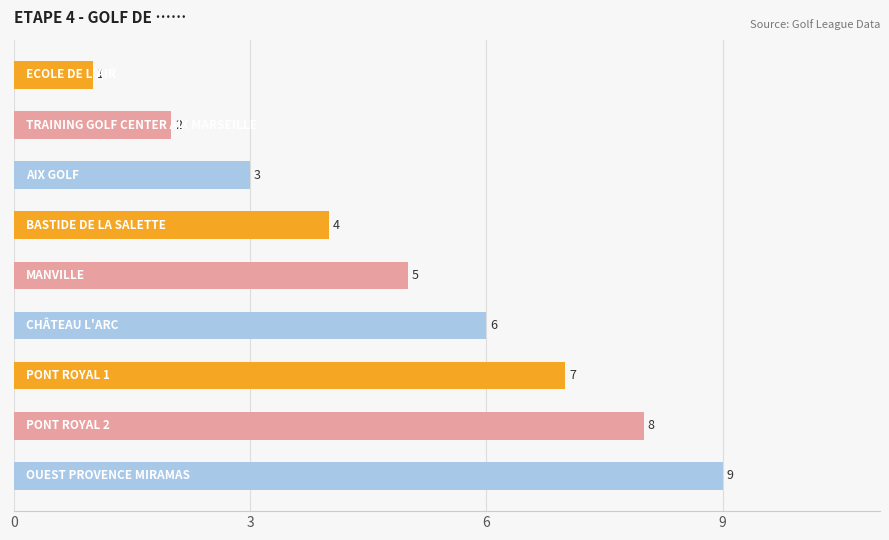

What is the value of the 4th bar from the top?

4